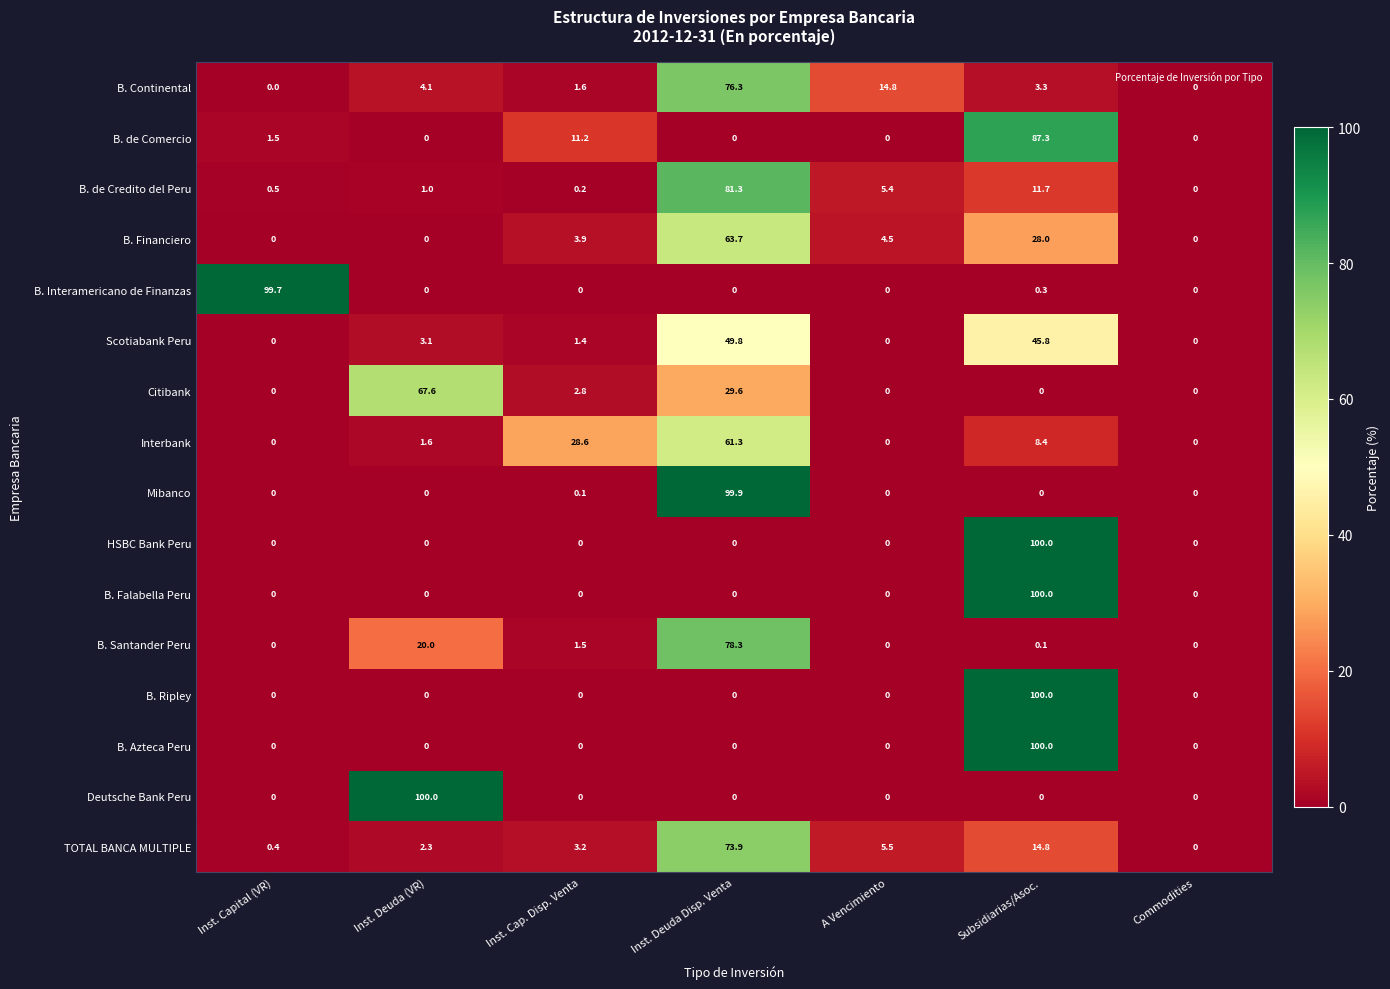

Between Inst. Cap. Disp. Venta and Inst. Deuda Disp. Venta, which series saw the biggest shift?

Mibanco